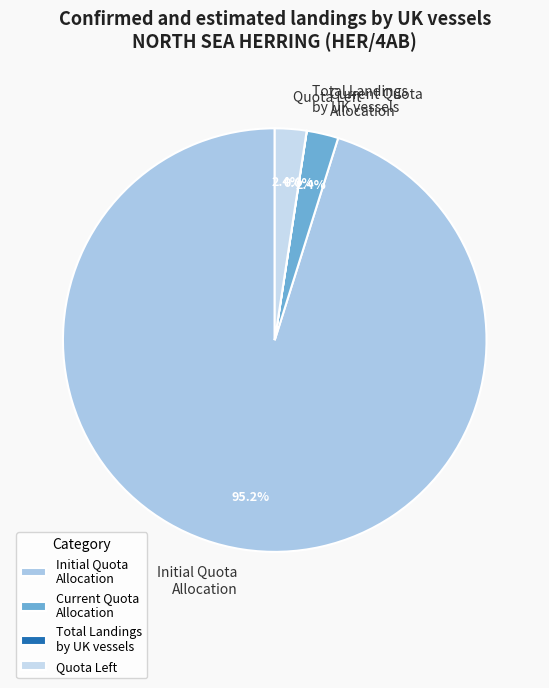

Which slice represents more than half of the pie?

Initial Quota Allocation